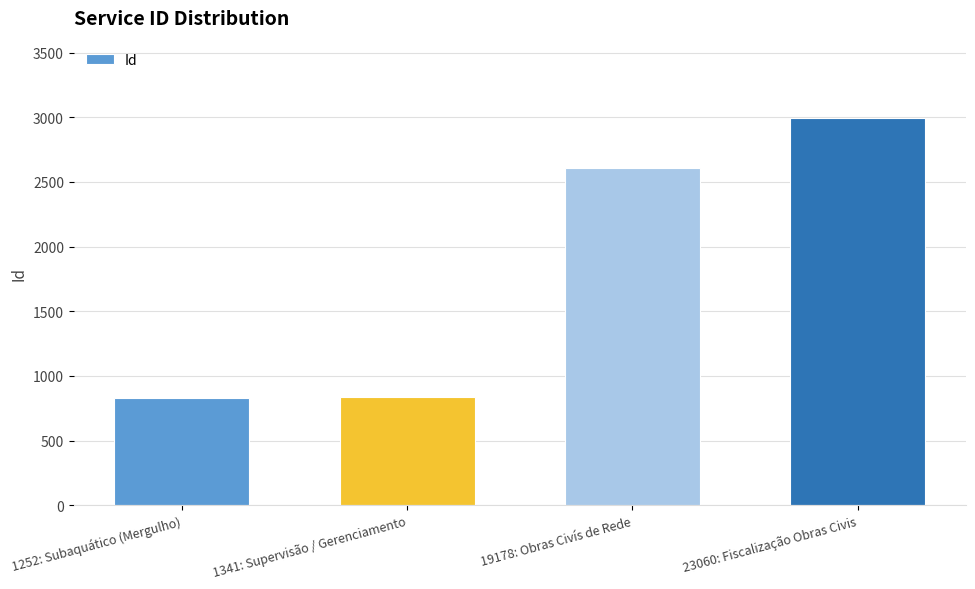

True or false: the data shows 4219 at 23060: Fiscalização Obras Civis.

False